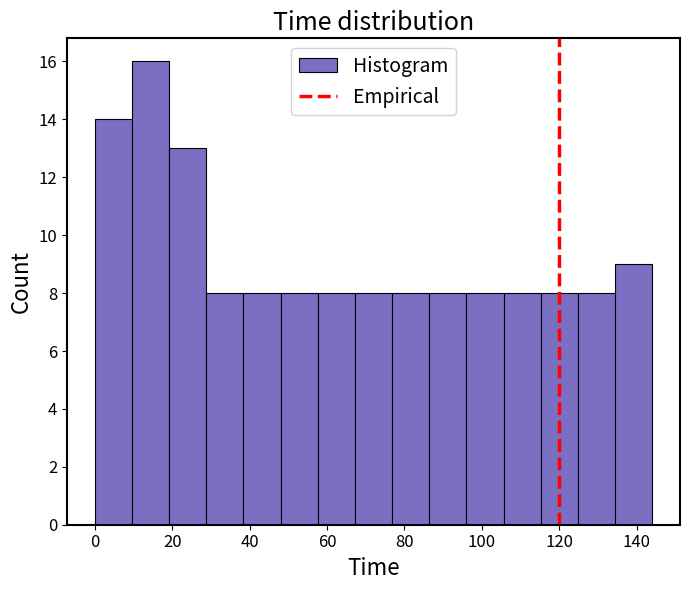

Reading left to right, transcribe this chart: for each bar, give the range it covers on the x-axis and its height. Neither the bar edges nor the heights are printed on the chart, so give them approximately, as read against the axes.

0.0 to 9.6: 14
9.6 to 19.2: 16
19.2 to 28.8: 13
28.8 to 38.4: 8
38.4 to 48.0: 8
48.0 to 57.6: 8
57.6 to 67.2: 8
67.2 to 76.8: 8
76.8 to 86.4: 8
86.4 to 96.0: 8
96.0 to 105.6: 8
105.6 to 115.2: 8
115.2 to 124.8: 8
124.8 to 134.4: 8
134.4 to 144.0: 9